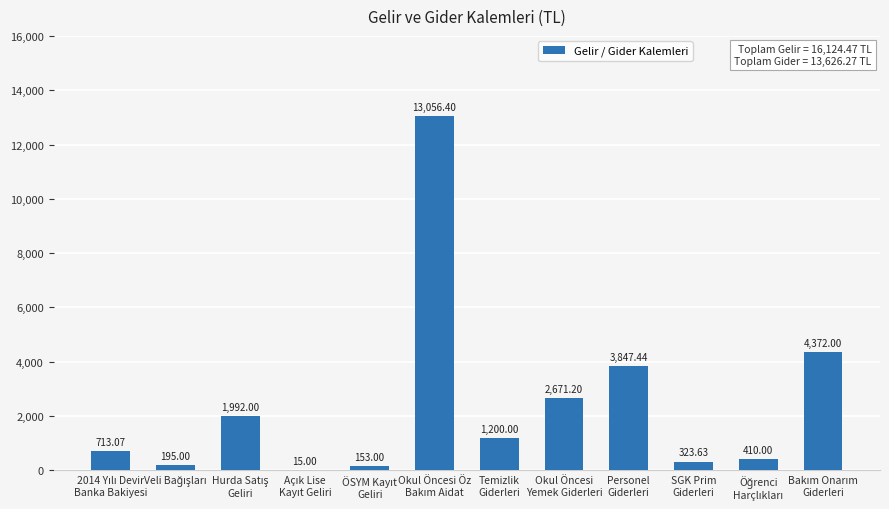

How many data points does each series have?

12